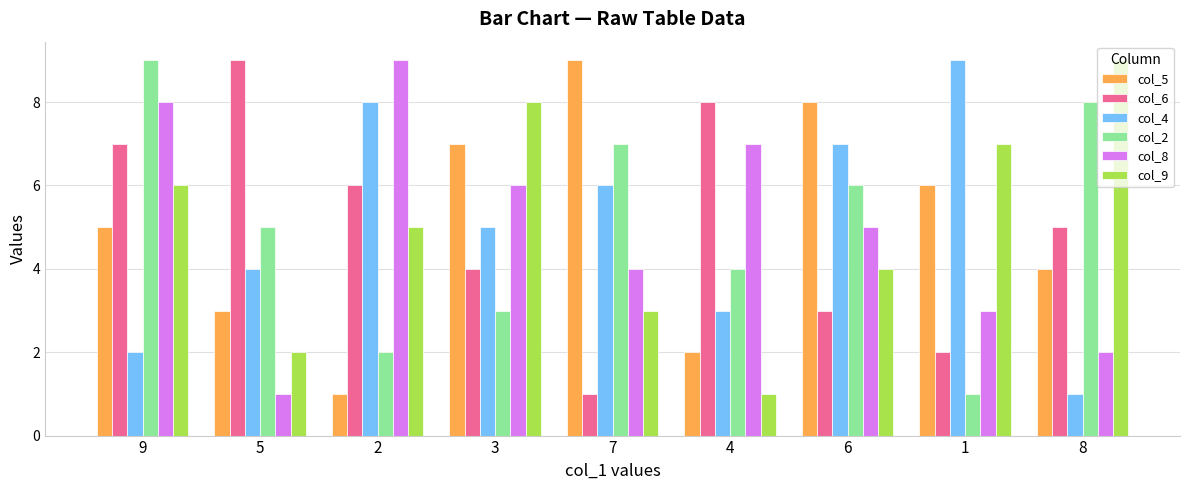

What is the value of the col_6 bar at the 3rd from the left?

6